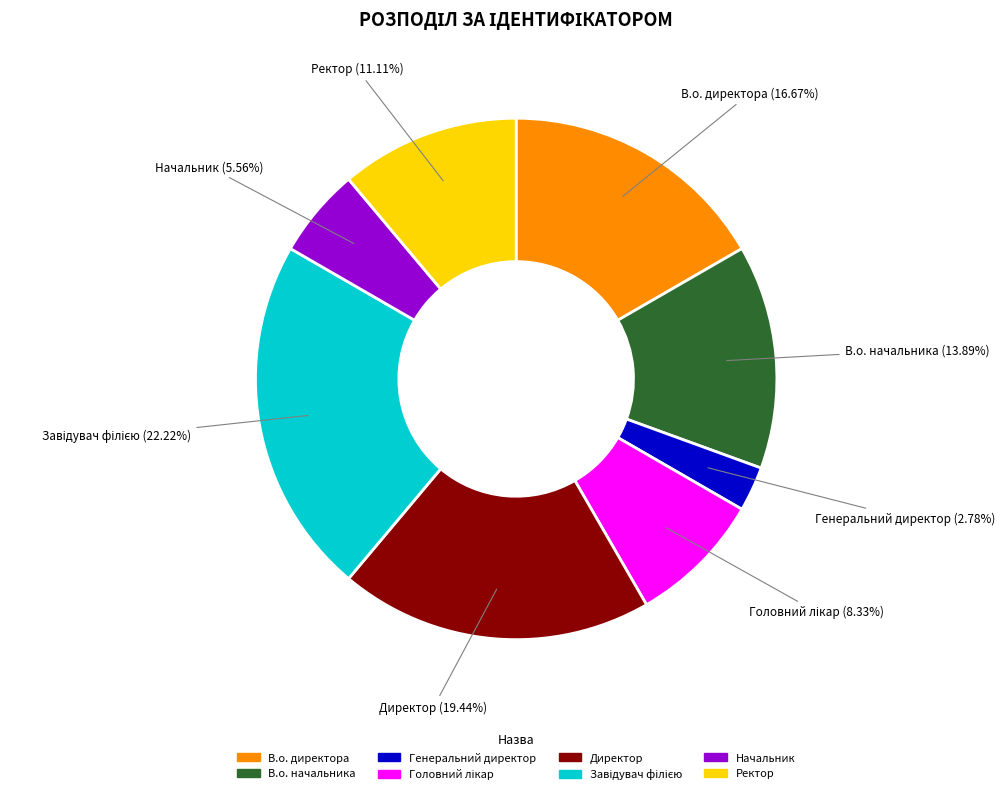

Does any single category account for the majority?

No